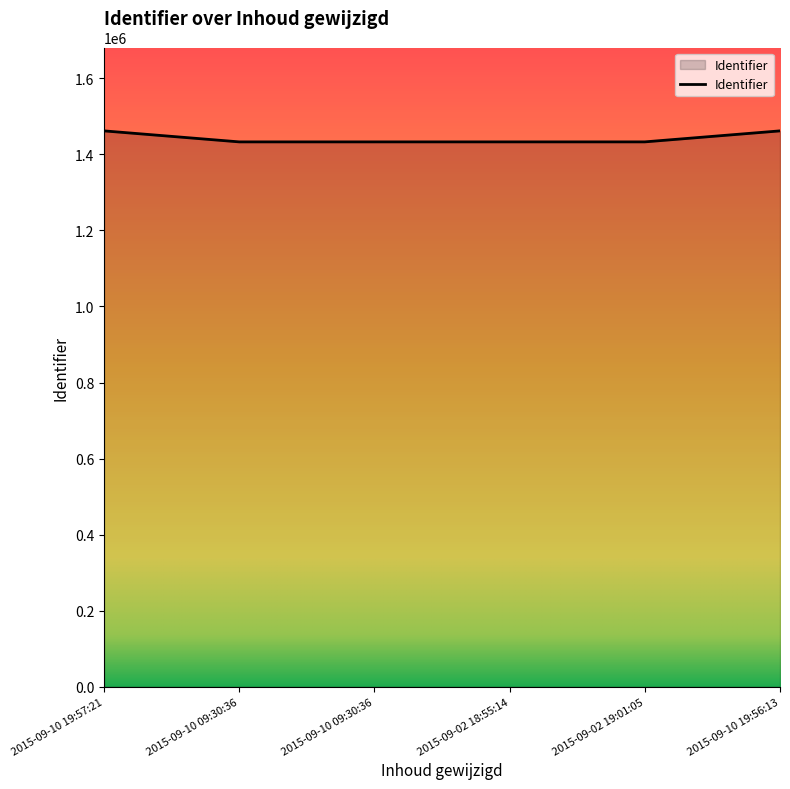

Is this an area chart (filled region under the line)?

No